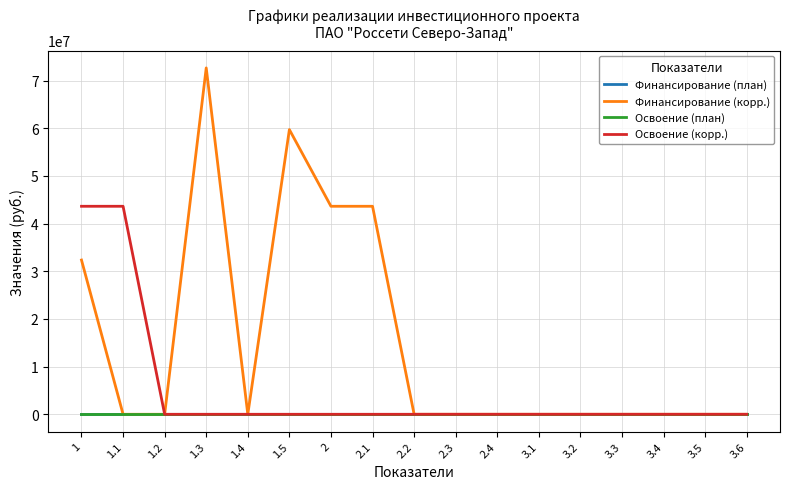

True or false: Освоение (план) has a value of 0 at 3.6.

True